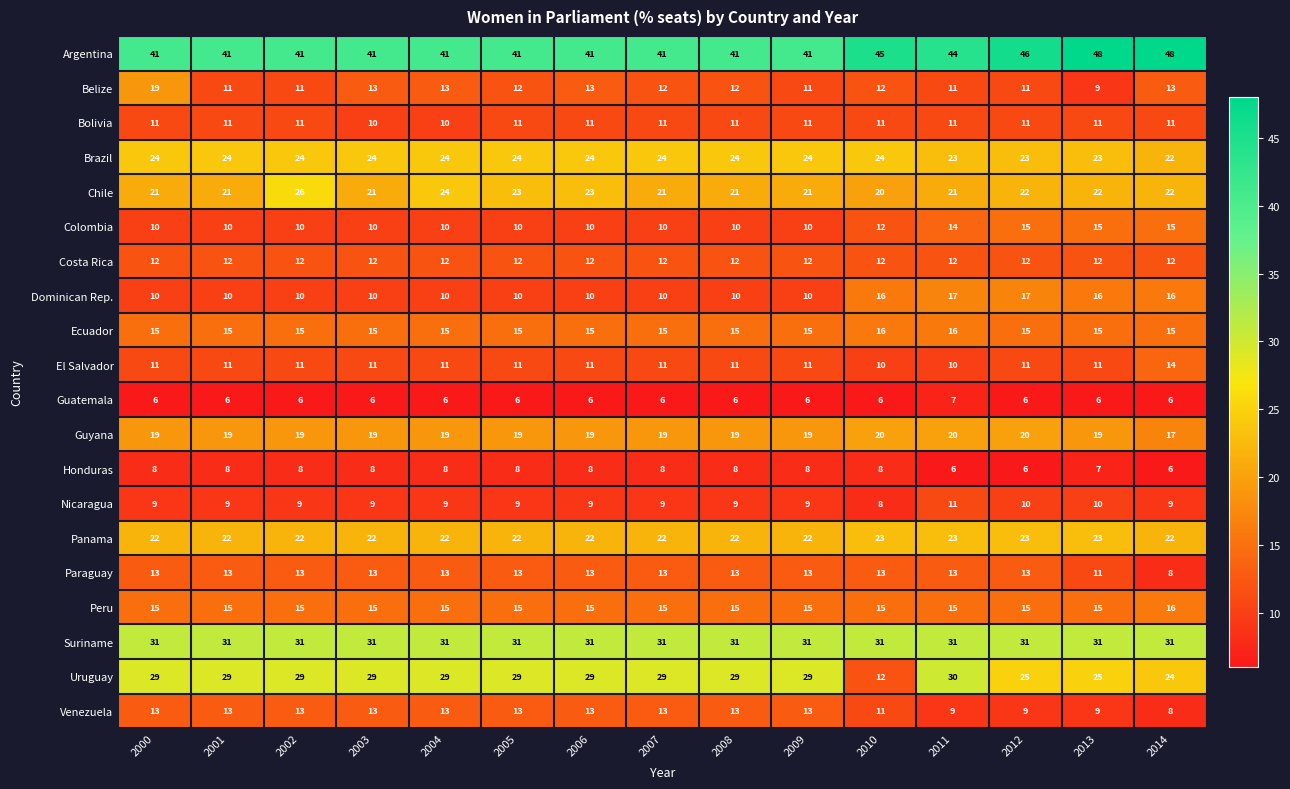

Which series changed the most between 2002 and 2013?

Argentina